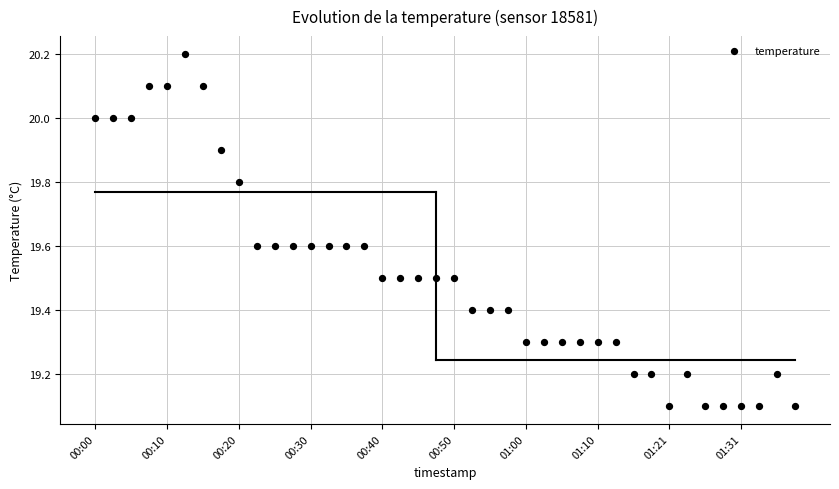

What is the range of Y values (max minus min)?

1.1